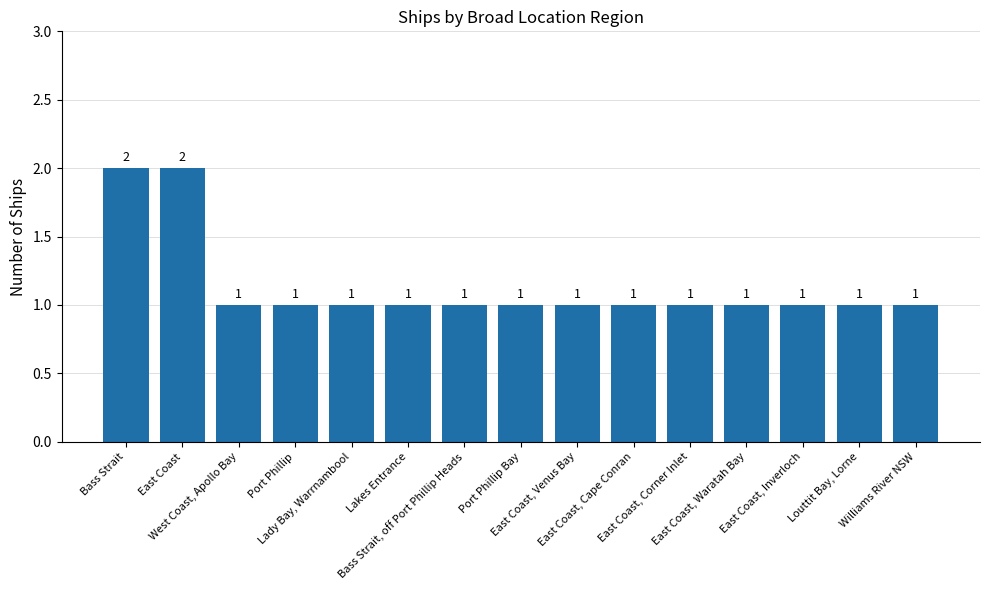

The value at Williams River NSW is 0. True or false?

False